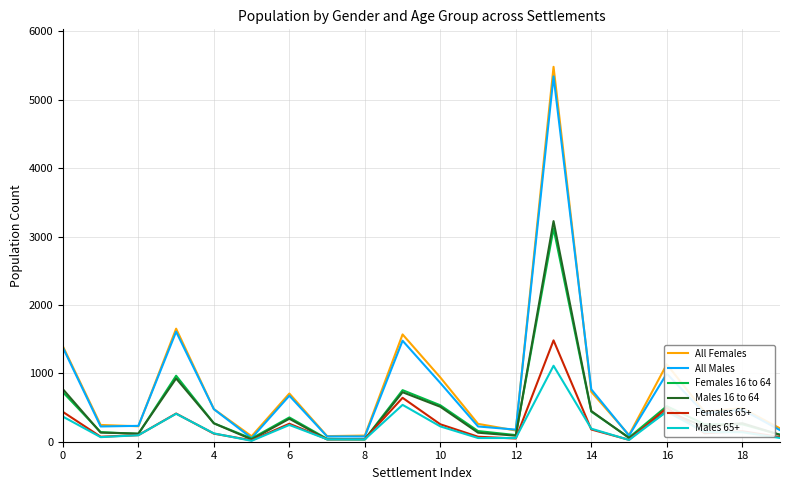

Which series has the largest range (max minus min)?

All Females